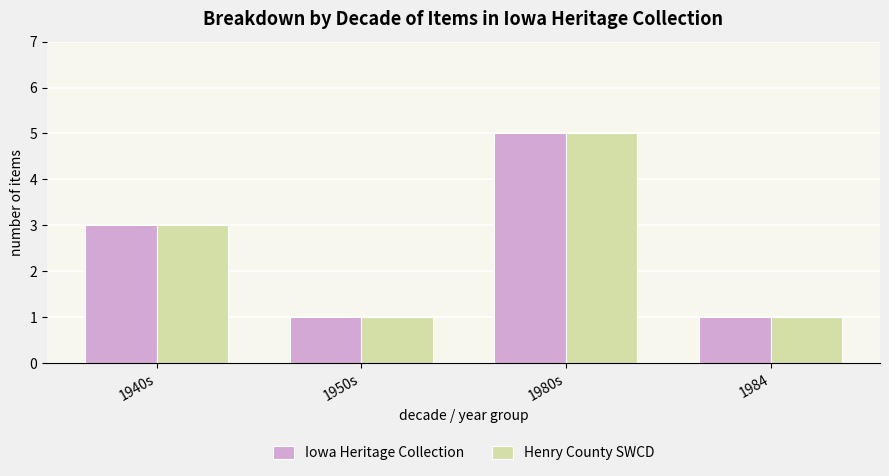

What is the total value across all series at 1940s?

6